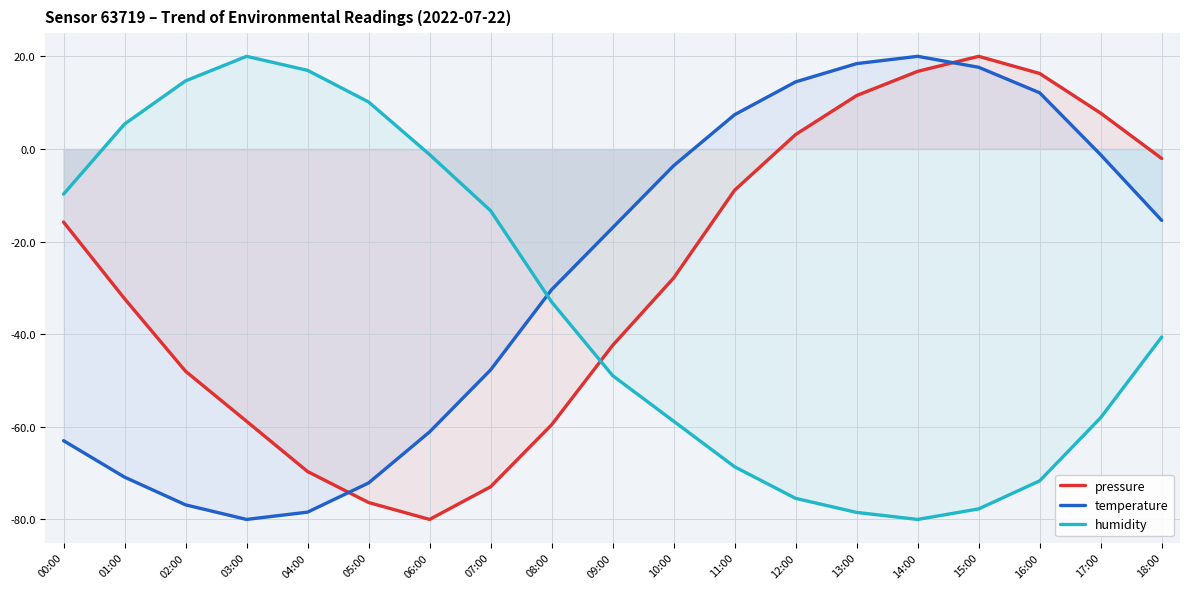

What is the difference between the temperature values at 03:00 and 14:00?

100.0